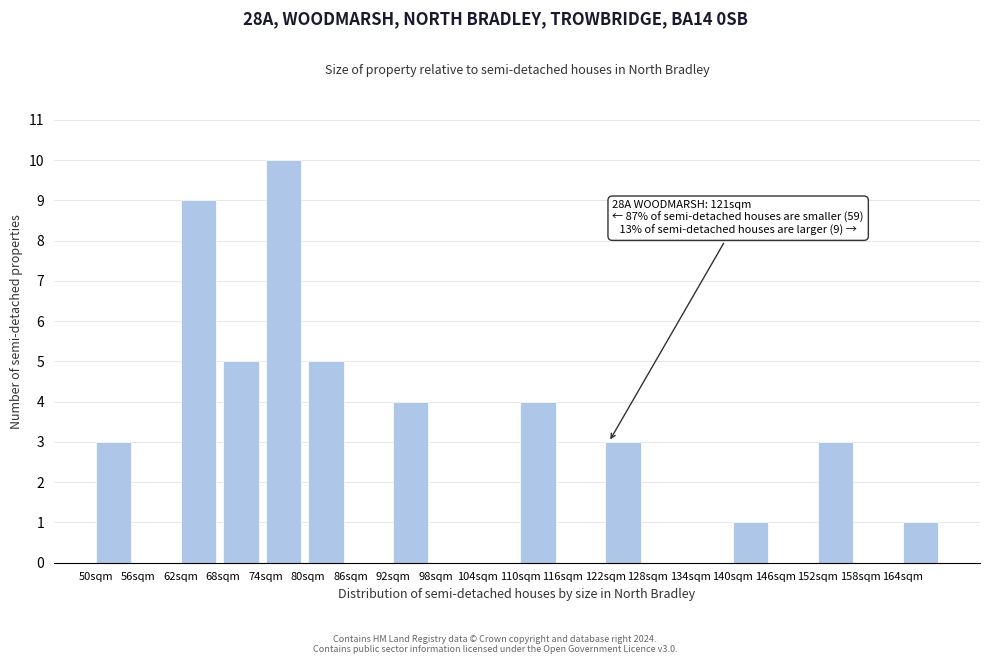

Reading right to left, list all the values displayed in this chart.

164sqm=1	158sqm=0	152sqm=3	146sqm=0	140sqm=1	134sqm=0	128sqm=0	122sqm=3	116sqm=0	110sqm=4	104sqm=0	98sqm=0	92sqm=4	86sqm=0	80sqm=5	74sqm=10	68sqm=5	62sqm=9	56sqm=0	50sqm=3